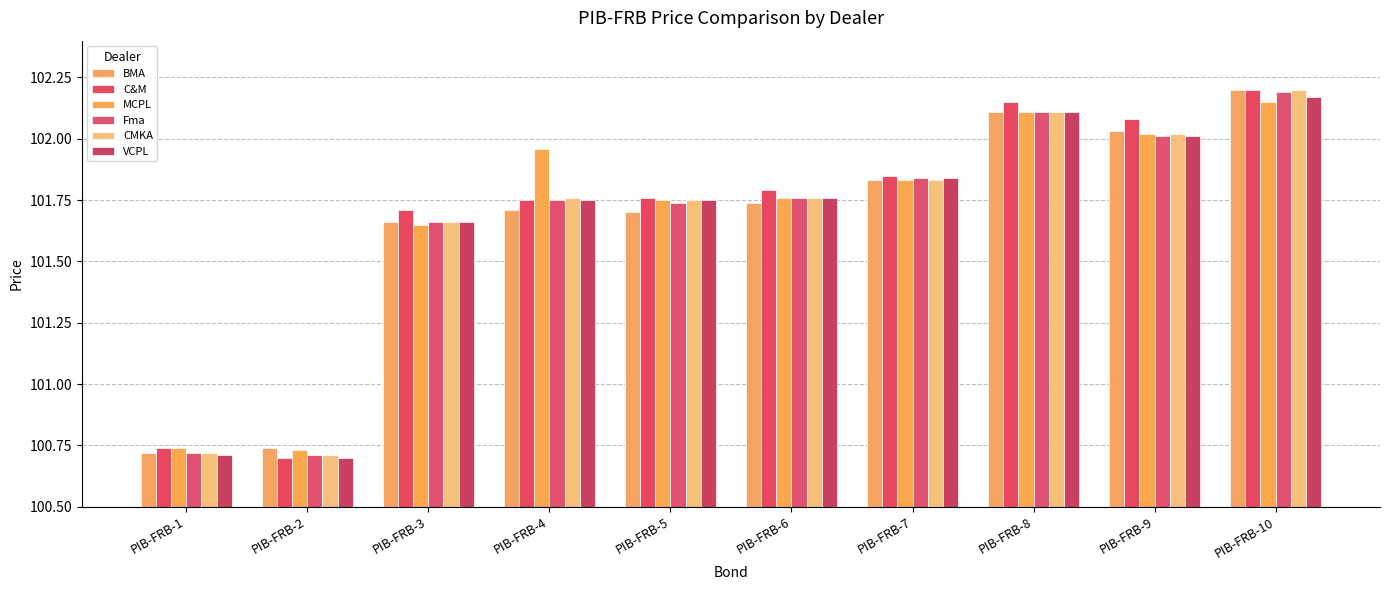

How many data points in C&M are above 101?

8